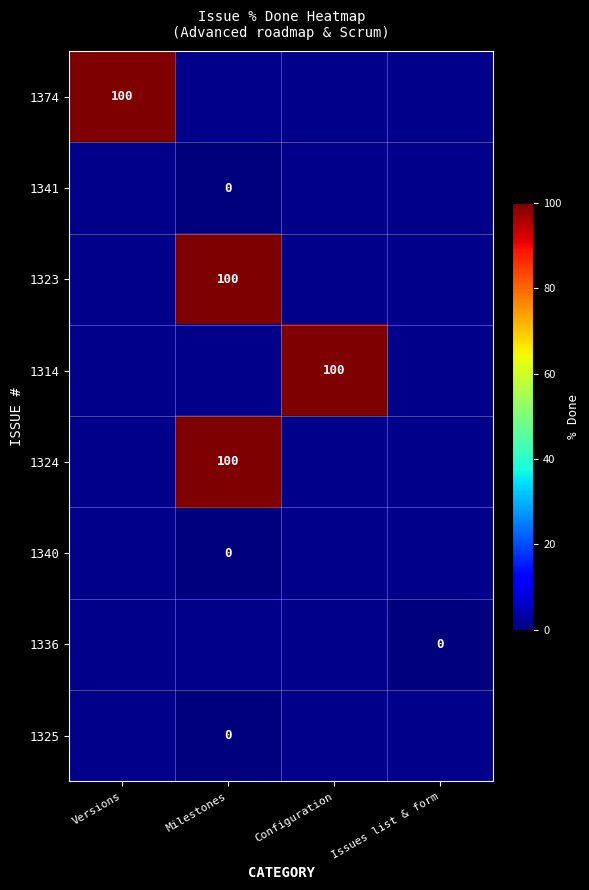

At how many categories does at least one series exceed 28?

3